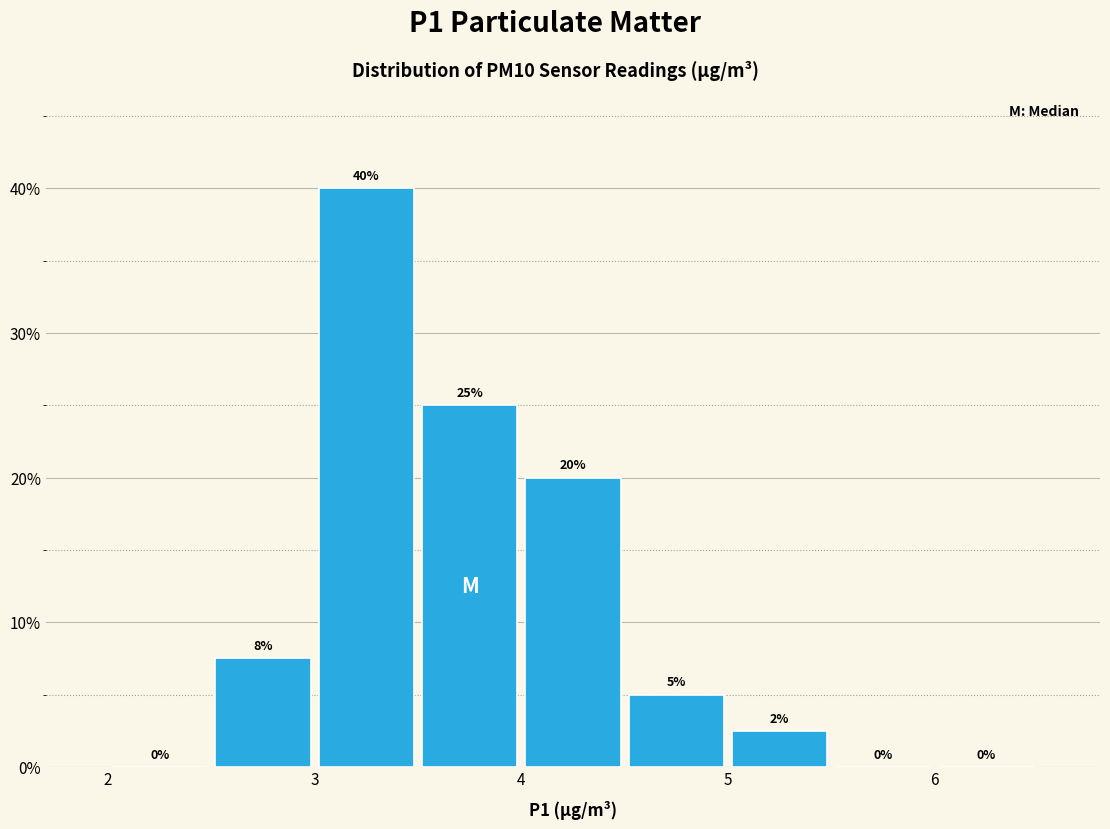

Over which range of the x-axis is the bar tallest?

3.0 to 3.5